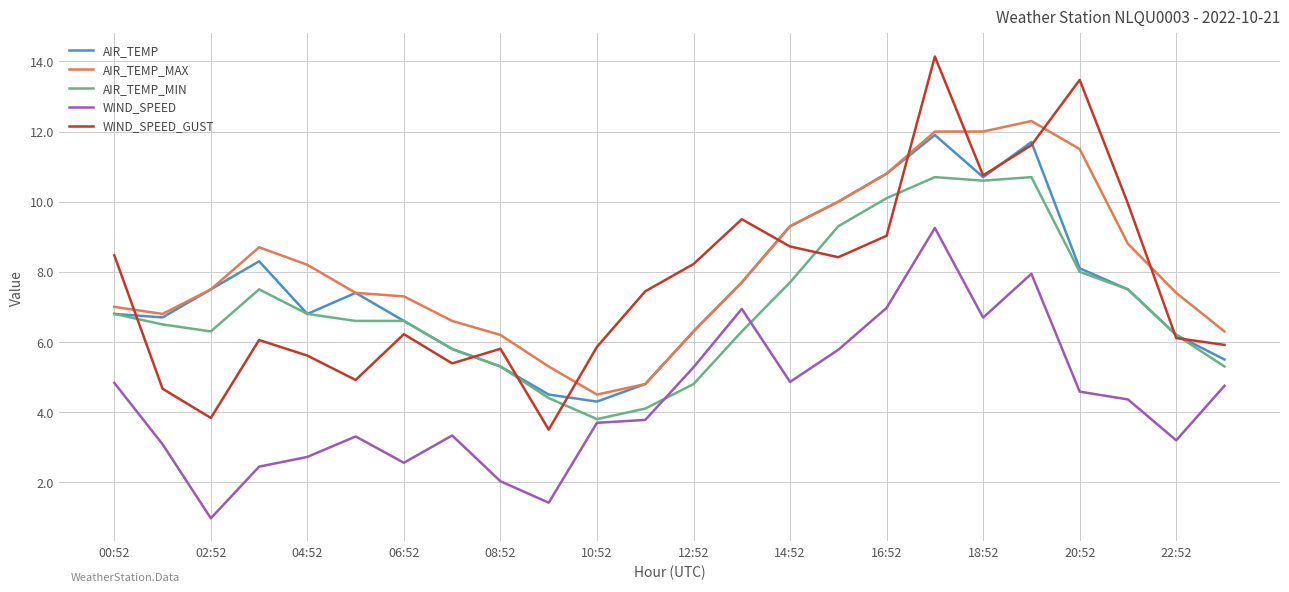

True or false: WIND_SPEED_GUST and WIND_SPEED intersect in this chart.

False